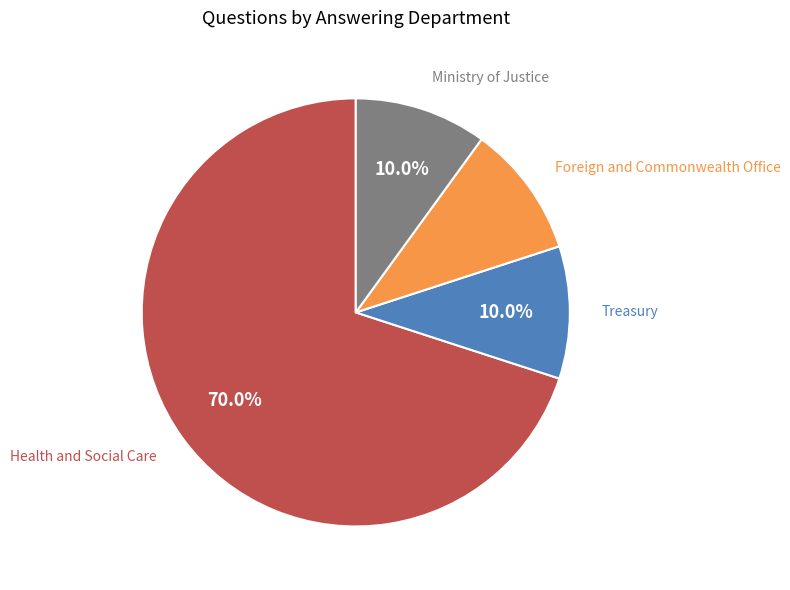

Is there a majority slice in this chart?

Yes